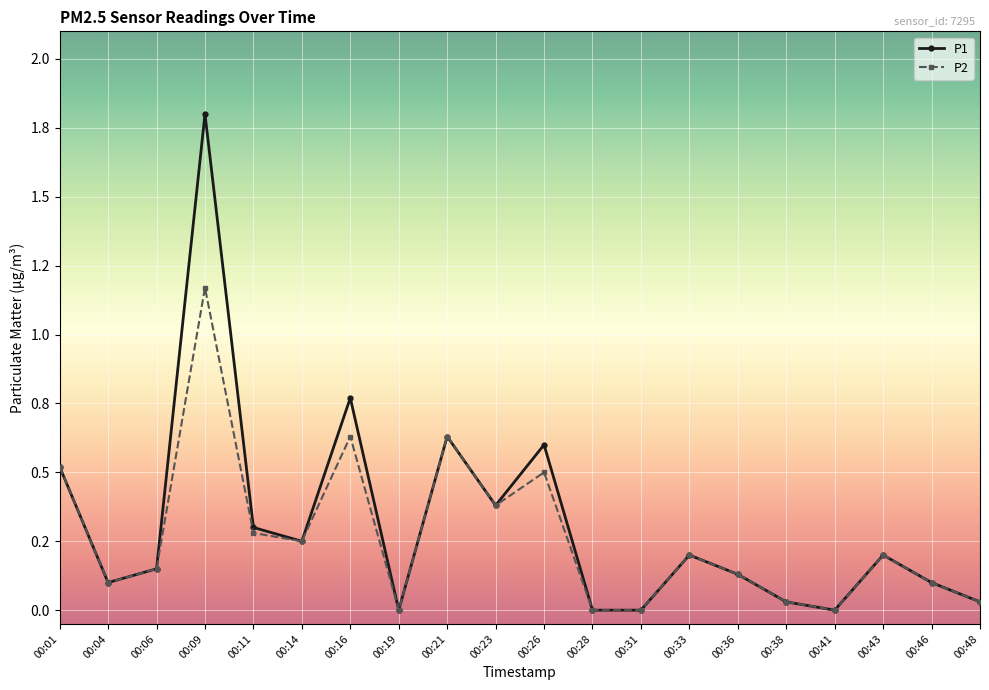

Reading left to right, transcribe all the data shown in this chart.

P1: 0.5	0.1	0.1	1.8	0.3	0.2	0.8	0.0	0.6	0.4	0.6	0.0	0.0	0.2	0.1	0.0	0.0	0.2	0.1	0.0
P2: 0.5	0.1	0.1	1.2	0.3	0.2	0.6	0.0	0.6	0.4	0.5	0.0	0.0	0.2	0.1	0.0	0.0	0.2	0.1	0.0